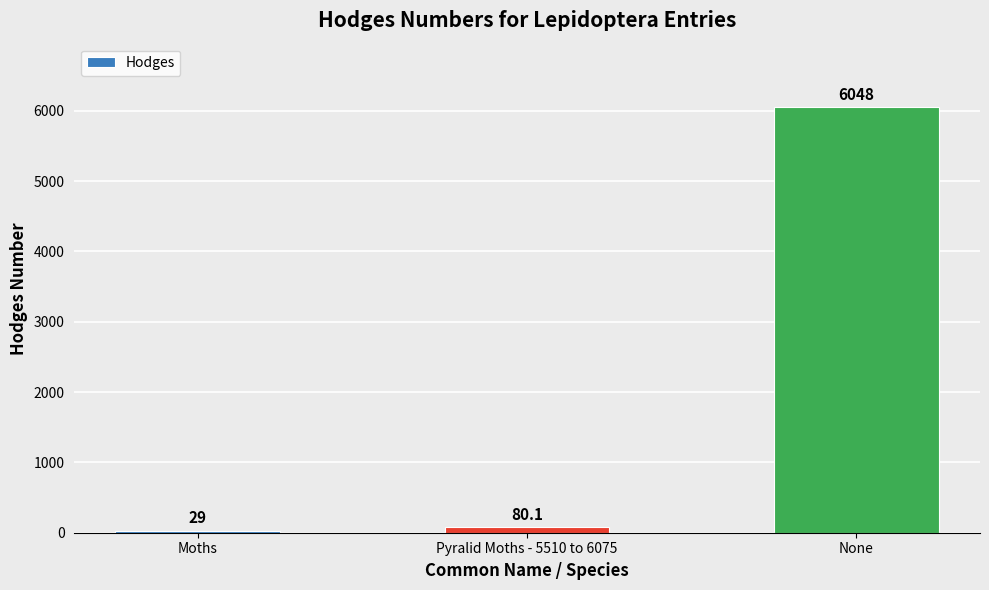

What is the difference between the maximum and minimum values?

6019.0